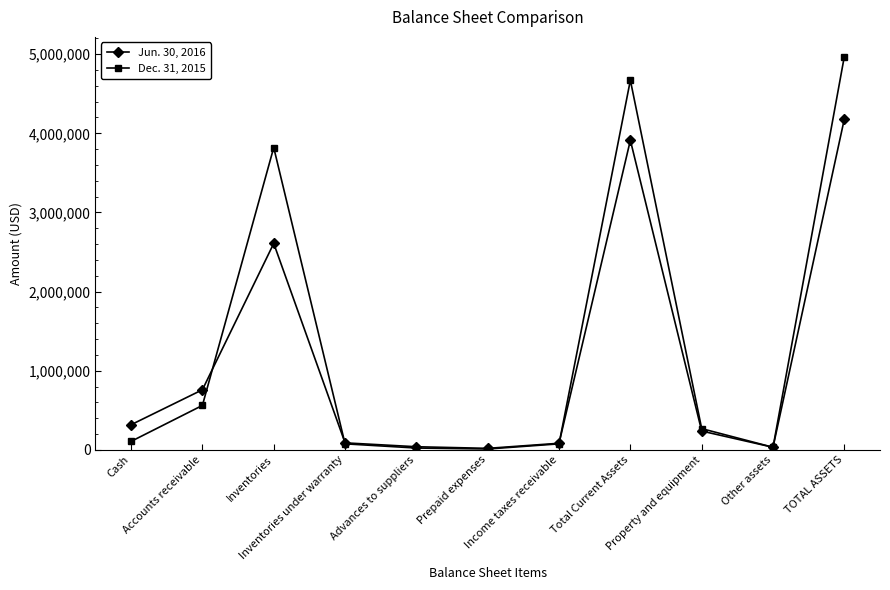

Which series has the widest spread of values?

Dec. 31, 2015